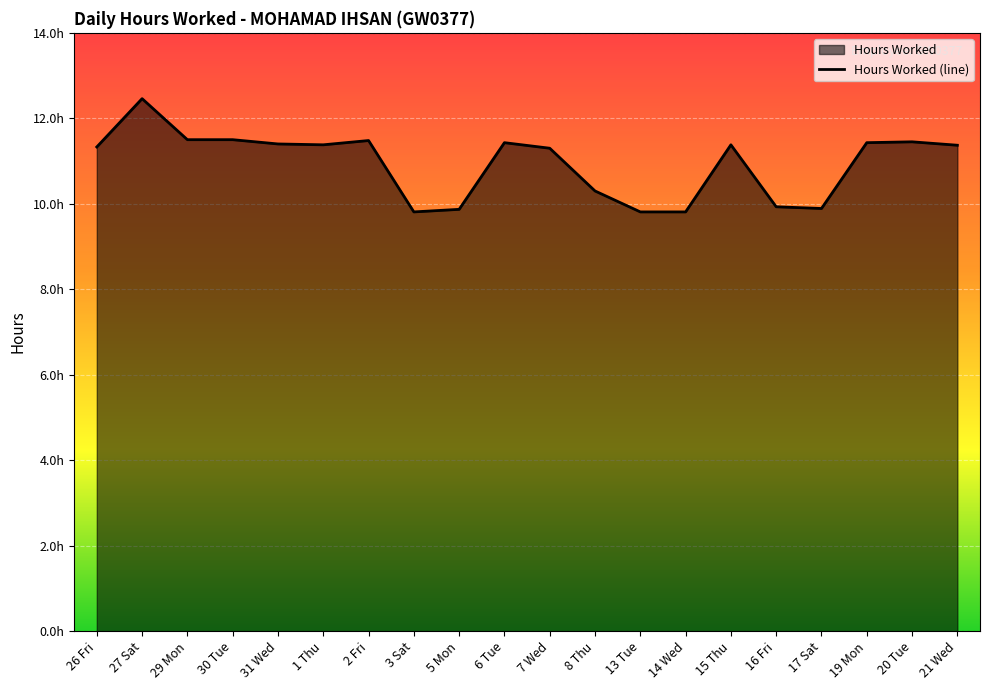

Does the chart display data point markers on the line(s)?

No